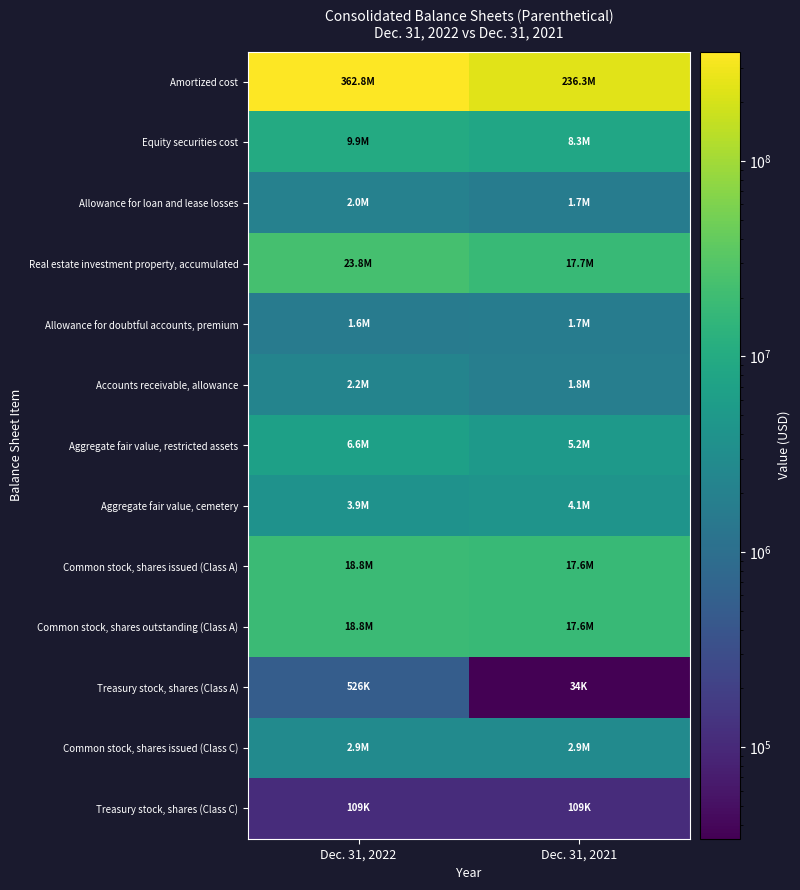

Which series has the largest range (max minus min)?

Amortized cost